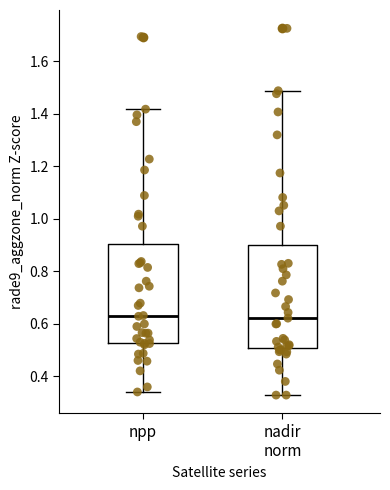

Reading left to right, transcribe this box plot: for each box, give where its median line is, the range the box spans, and where its two whiskers end, as read against the y-axis. The values are not printed on the chart, so give them approximately, as read against the axis.

npp: median 0.64, box 0.52 to 0.90, whiskers 0.34 to 1.42
nadir norm: median 0.62, box 0.50 to 0.90, whiskers 0.32 to 1.48